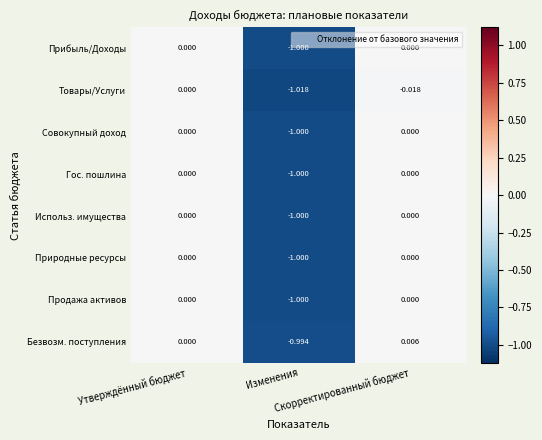

Which series has the largest range (max minus min)?

Товары/Услуги